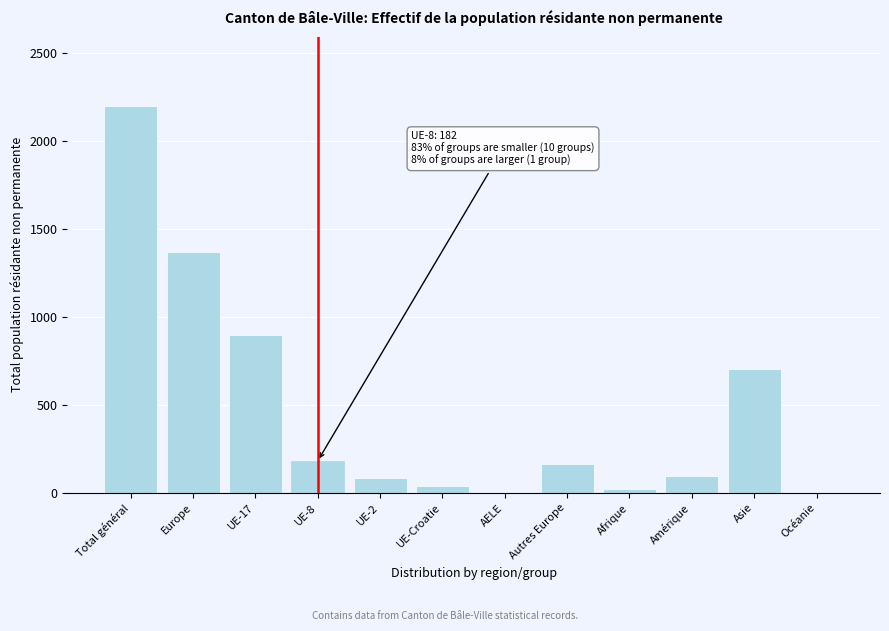

Which has a higher value, Océanie or Asie?

Asie